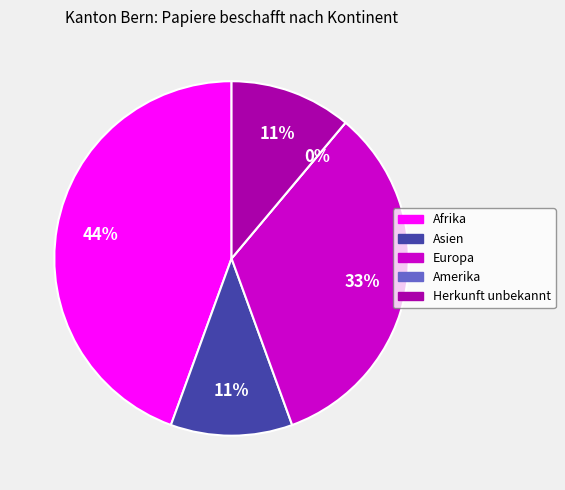

How much of the chart is everything except Asien?

88.9%